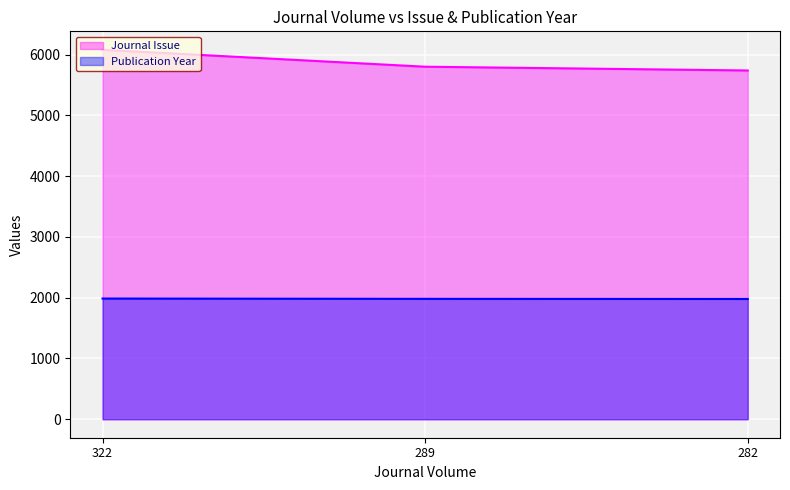

Count the number of data series in this chart.

2